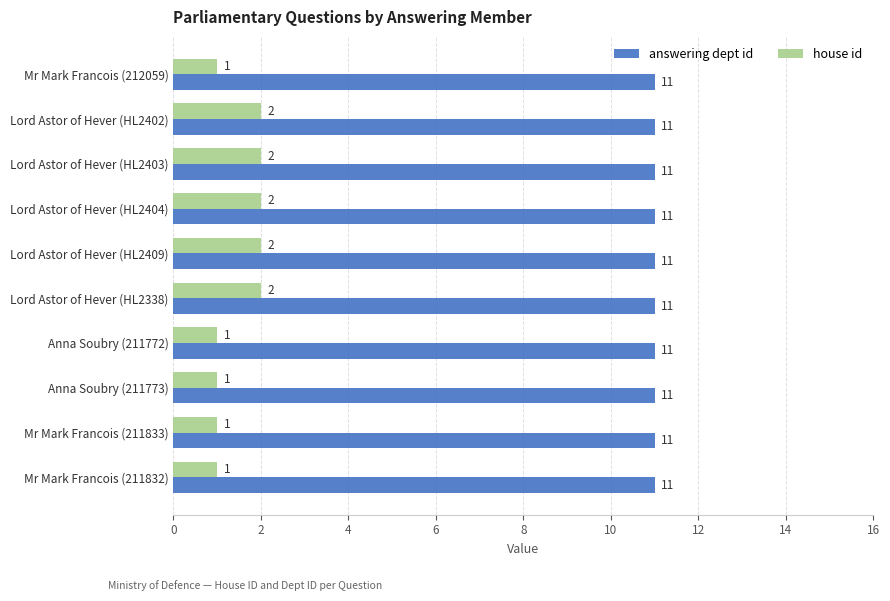

What is the total value across all series at Mr Mark Francois (212059)?

12